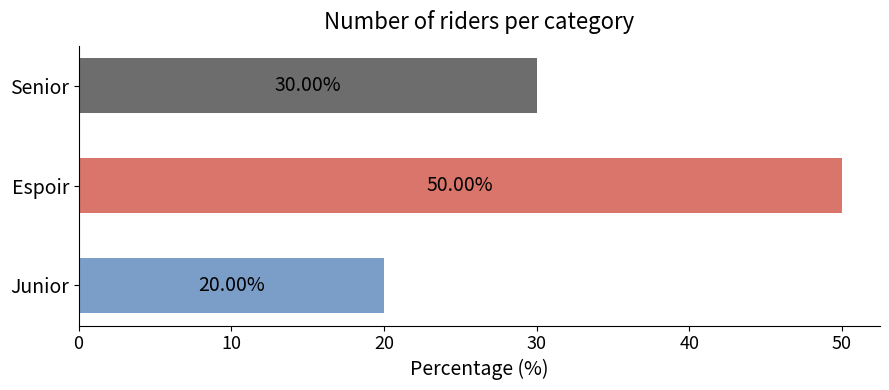

Does the chart contain any negative values?

No